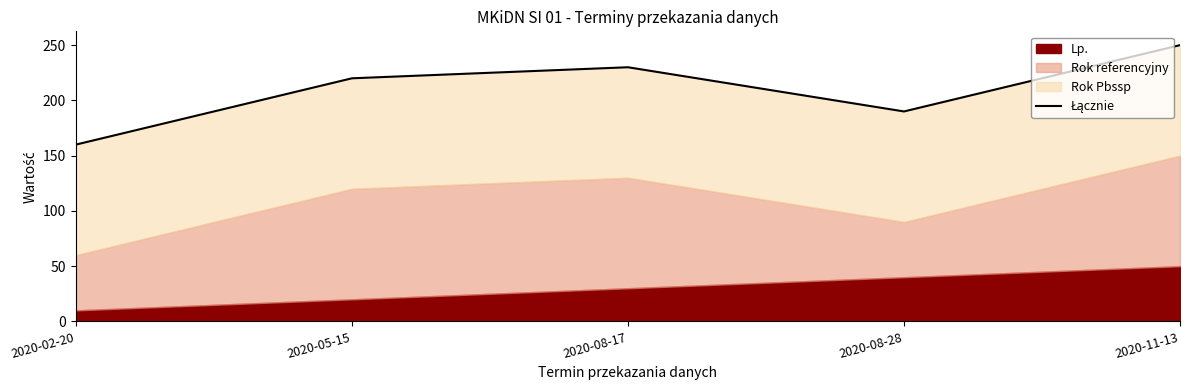

List the labels in order of value, smallest first.

2020-02-20, 2020-08-28, 2020-05-15, 2020-08-17, 2020-11-13